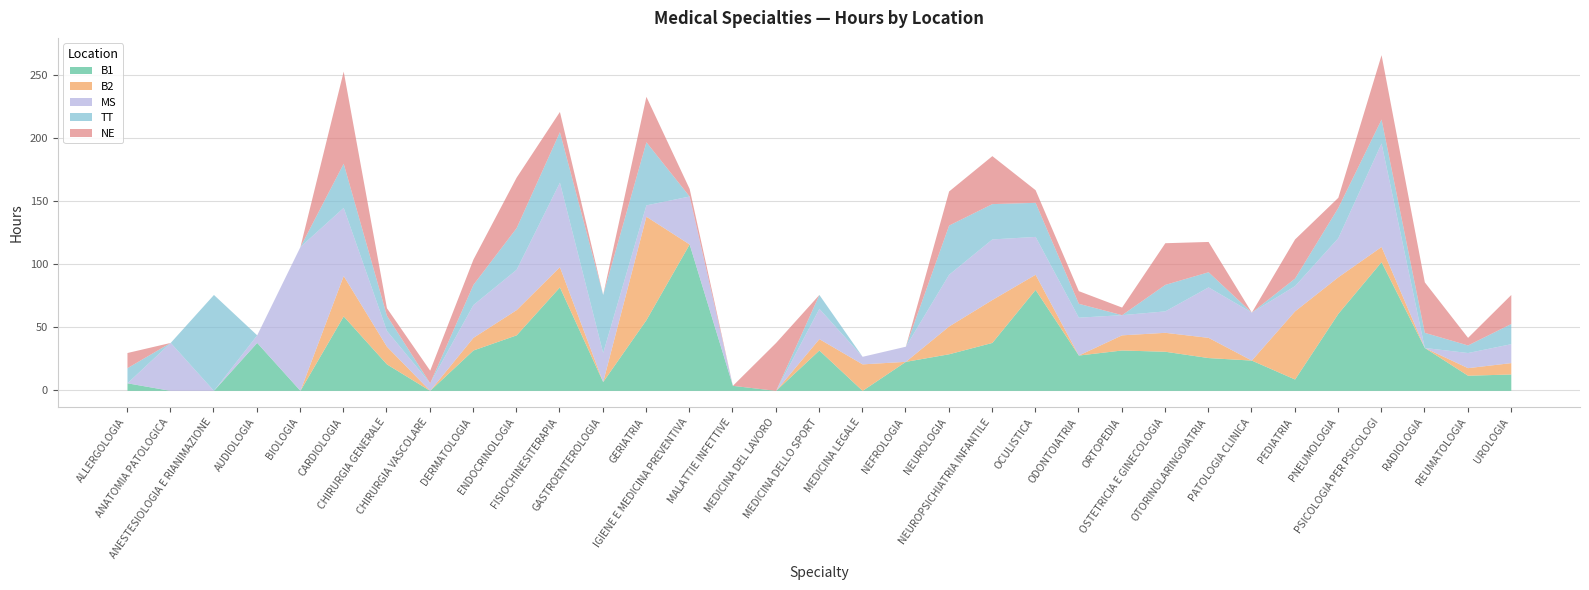

True or false: NE has a value of 10.8 at MEDICINA DEL LAVORO.

False